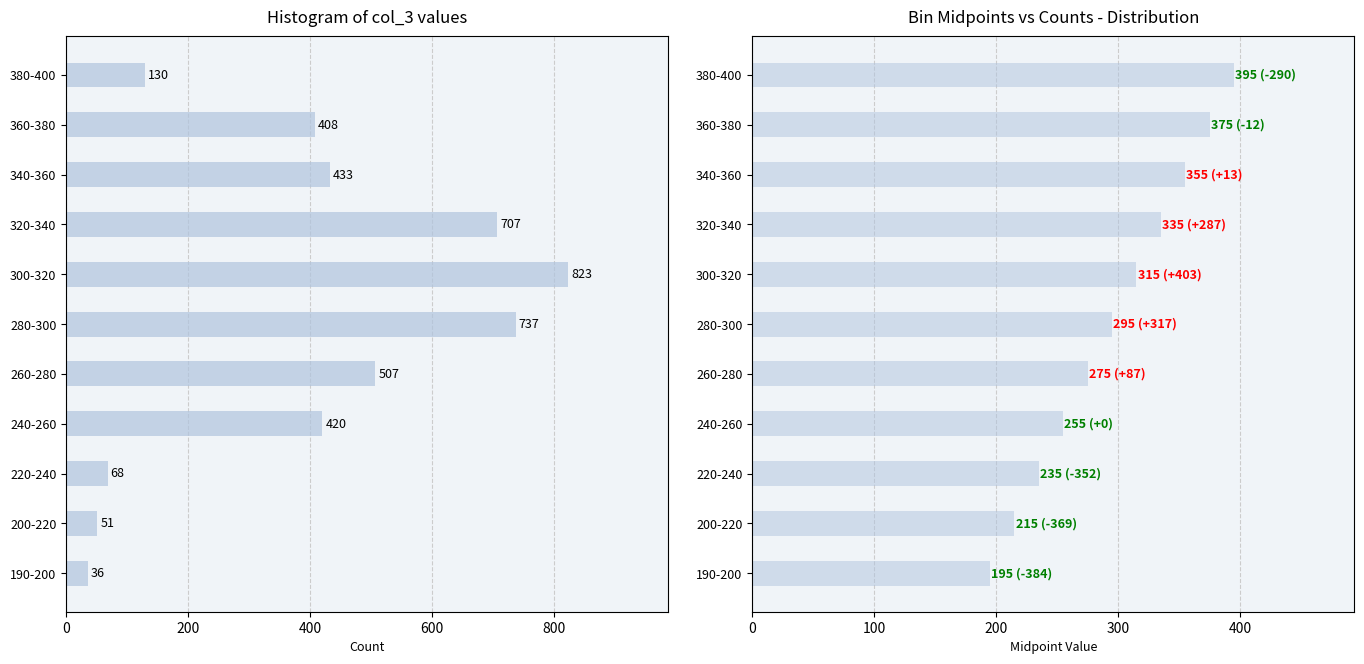

How many midpoint values are between 235 and 355?

7